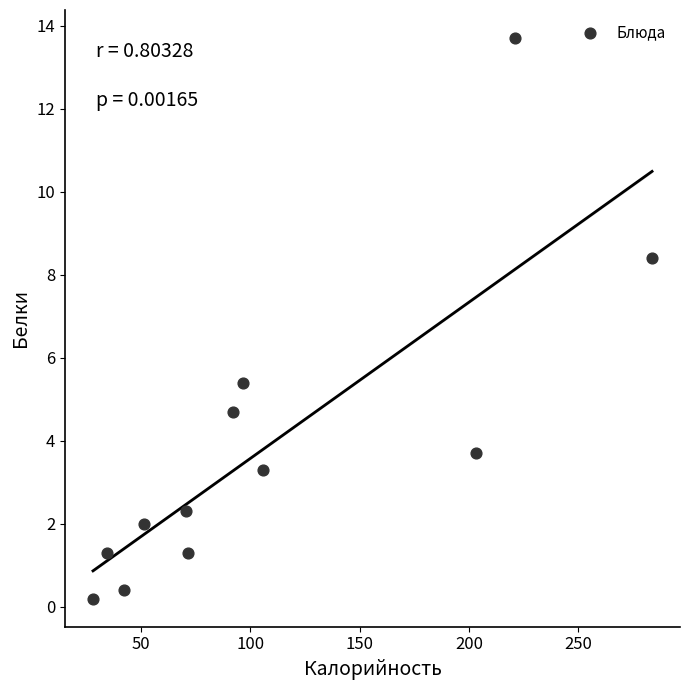

What is the average X value?

108.3